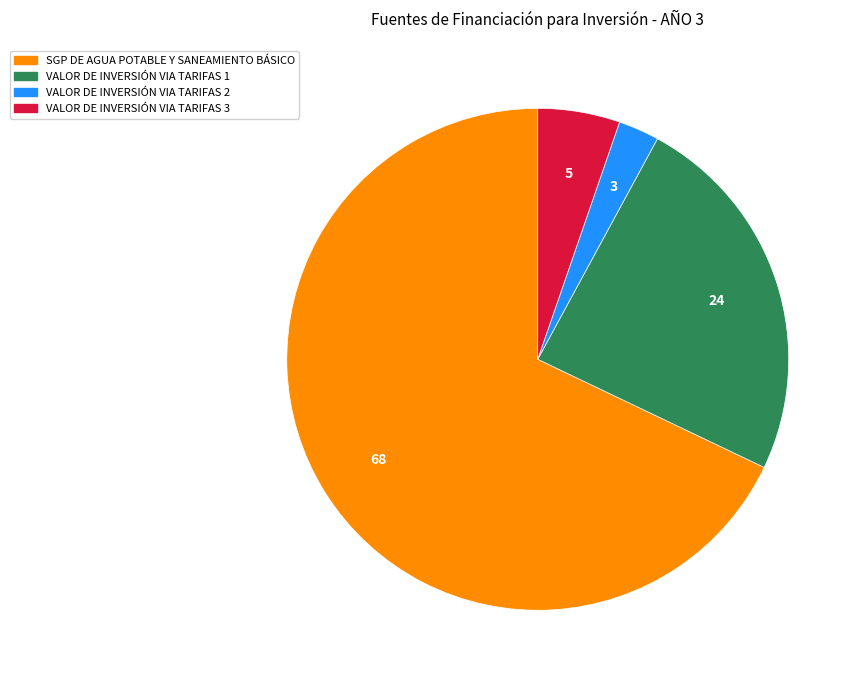

Do VALOR DE INVERSIÓN VIA TARIFAS 1 and VALOR DE INVERSIÓN VIA TARIFAS 3 together represent more than half of the pie?

No